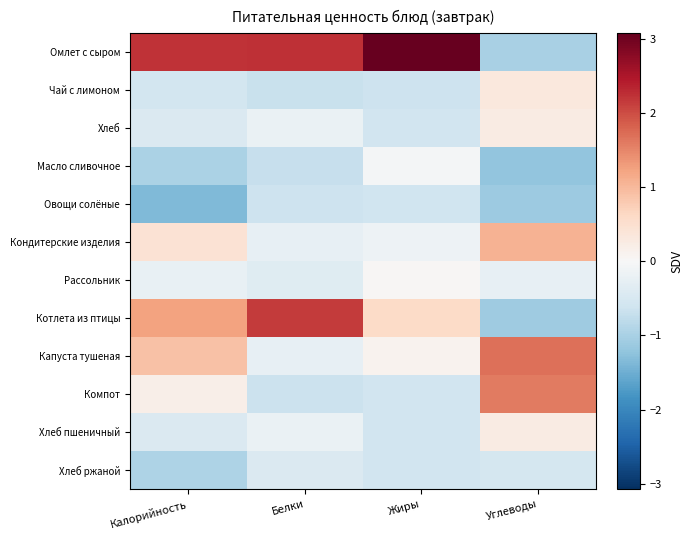

Reading left to right, extract all data points from this chart.

Омлет с сыром: Калорийность=2.2	Белки=2.2	Жиры=3.1	Углеводы=-1.0
Чай с лимоном: Калорийность=-0.6	Белки=-0.7	Жиры=-0.6	Углеводы=0.3
Хлеб: Калорийность=-0.5	Белки=-0.2	Жиры=-0.6	Углеводы=0.3
Масло сливочное: Калорийность=-1.0	Белки=-0.7	Жиры=-0.1	Углеводы=-1.2
Овощи солёные: Калорийность=-1.3	Белки=-0.6	Жиры=-0.6	Углеводы=-1.1
Кондитерские изделия: Калорийность=0.4	Белки=-0.2	Жиры=-0.2	Углеводы=1.1
Рассольник: Калорийность=-0.2	Белки=-0.4	Жиры=0.0	Углеводы=-0.2
Котлета из птицы: Калорийность=1.2	Белки=2.1	Жиры=0.6	Углеводы=-1.1
Капуста тушеная: Калорийность=0.9	Белки=-0.2	Жиры=0.1	Углеводы=1.7
Компот: Калорийность=0.2	Белки=-0.7	Жиры=-0.6	Углеводы=1.6
Хлеб пшеничный: Калорийность=-0.5	Белки=-0.2	Жиры=-0.6	Углеводы=0.3
Хлеб ржаной: Калорийность=-1.0	Белки=-0.4	Жиры=-0.6	Углеводы=-0.5